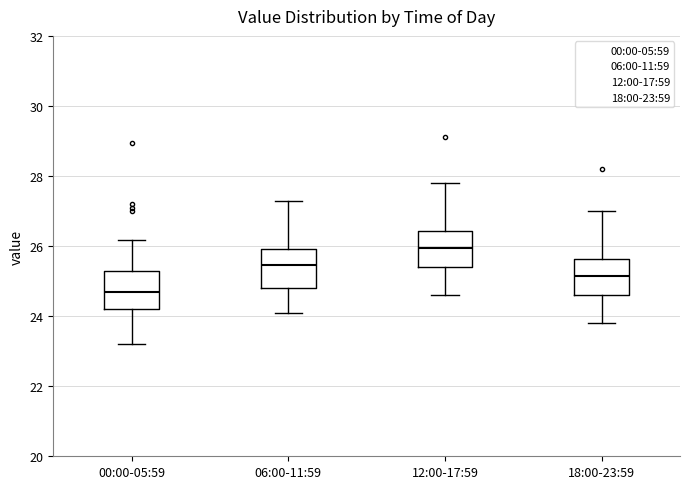

Where does the median line of the box for 12:00-17:59 sit on the y-axis? The values are not printed on the chart, so give them approximately, as read against the axis.

26.0